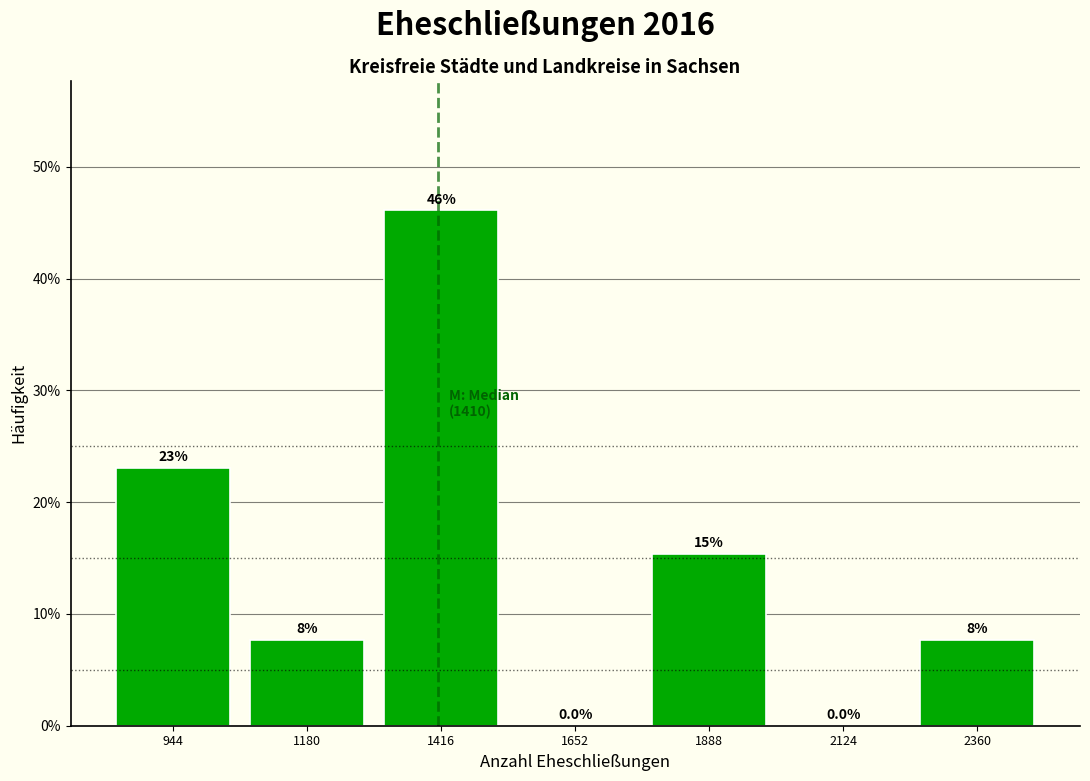

Which range on the x-axis has the tallest bar?

1300 to 1550